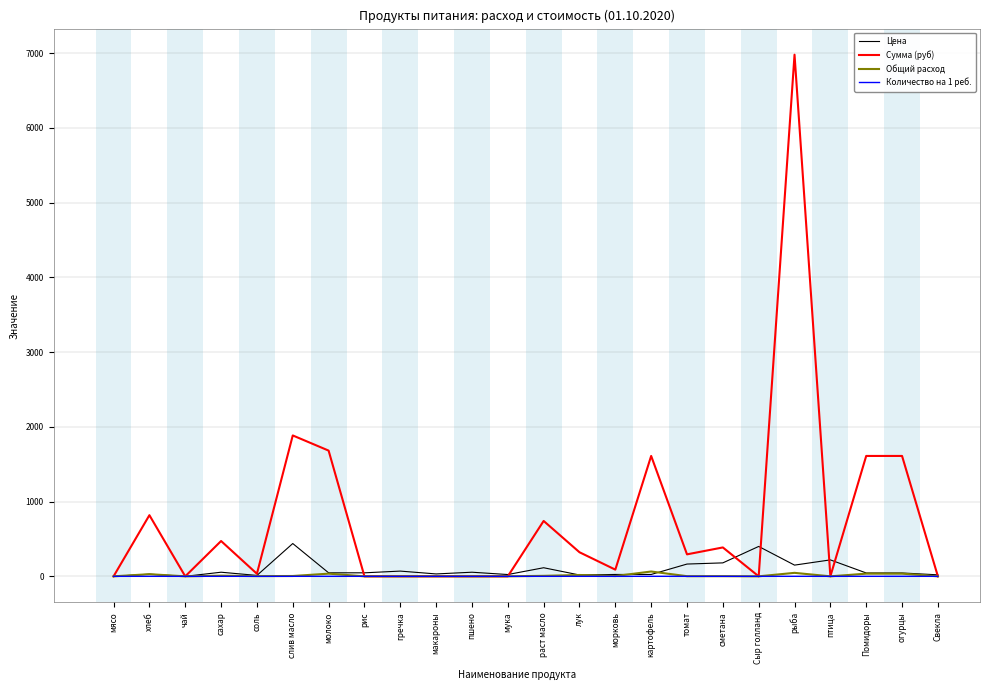

Which series has the largest total across all categories?

Сумма (руб)